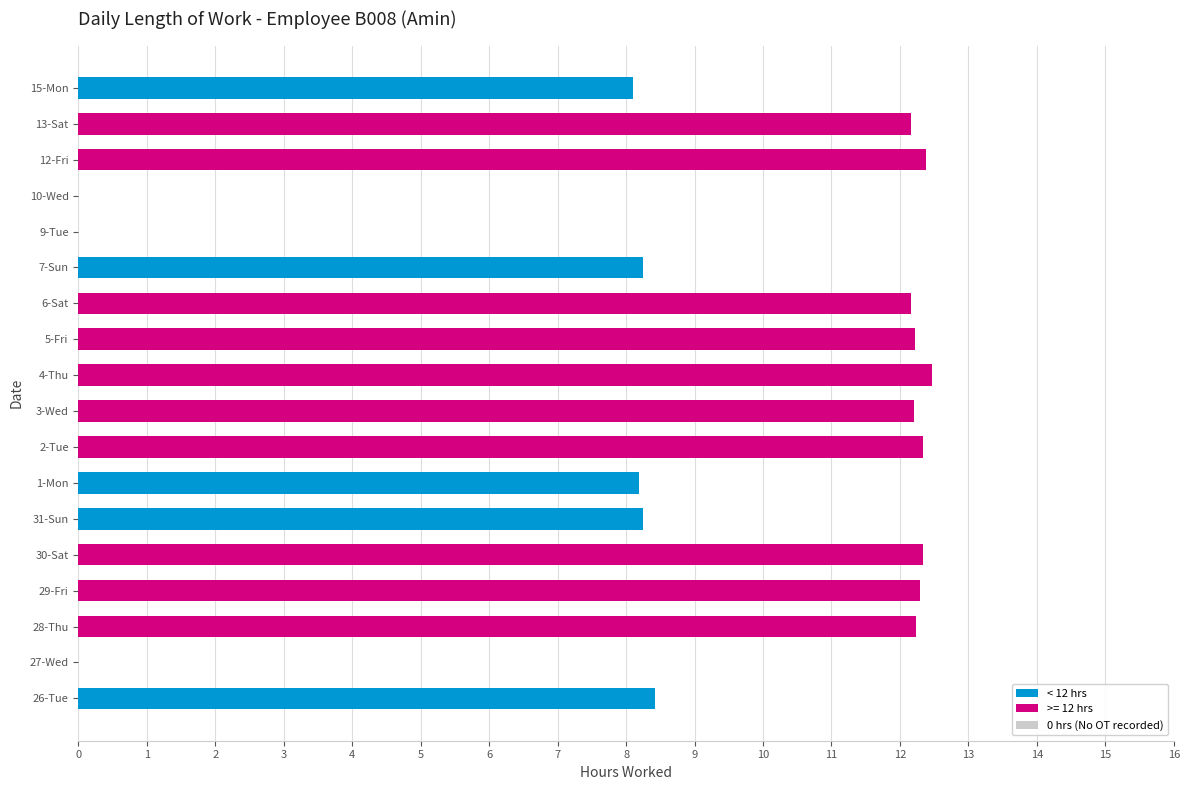

What is the greatest value displayed?

12.5